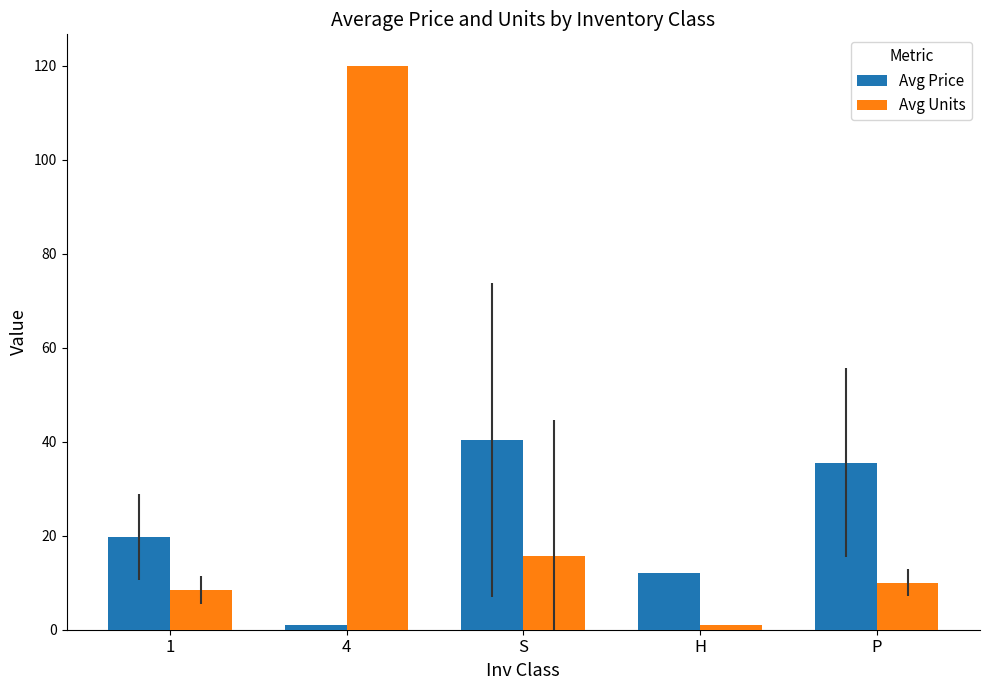

What is the lowest value of the Avg Units series?

1.0